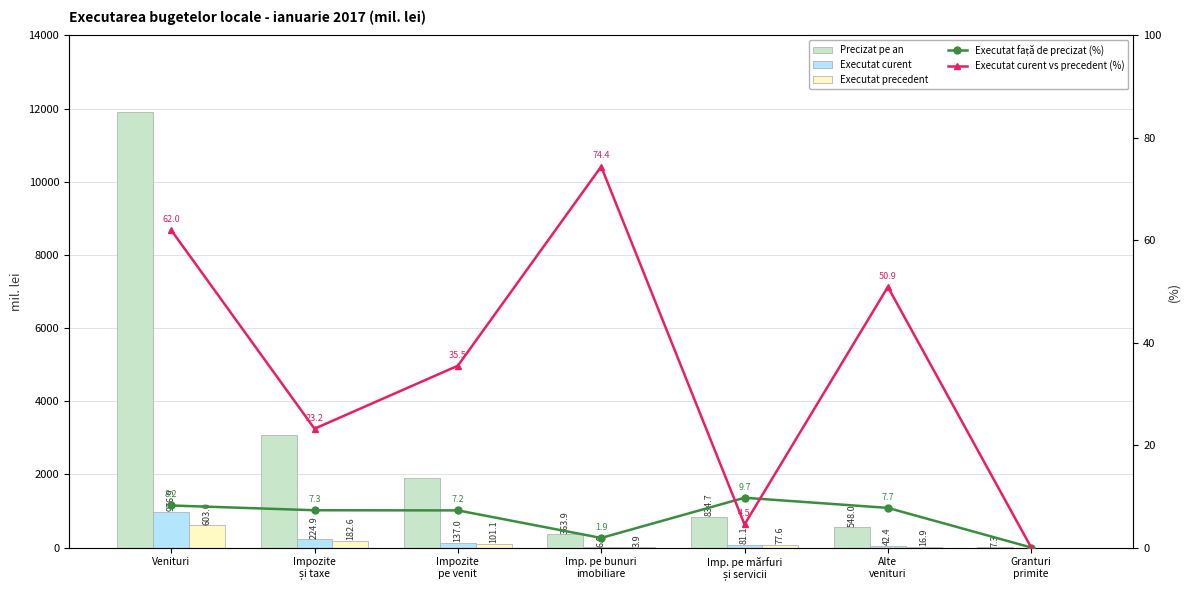

Which has a higher value, Venituri or Imp. pe bunuri
imobiliare?

Venituri